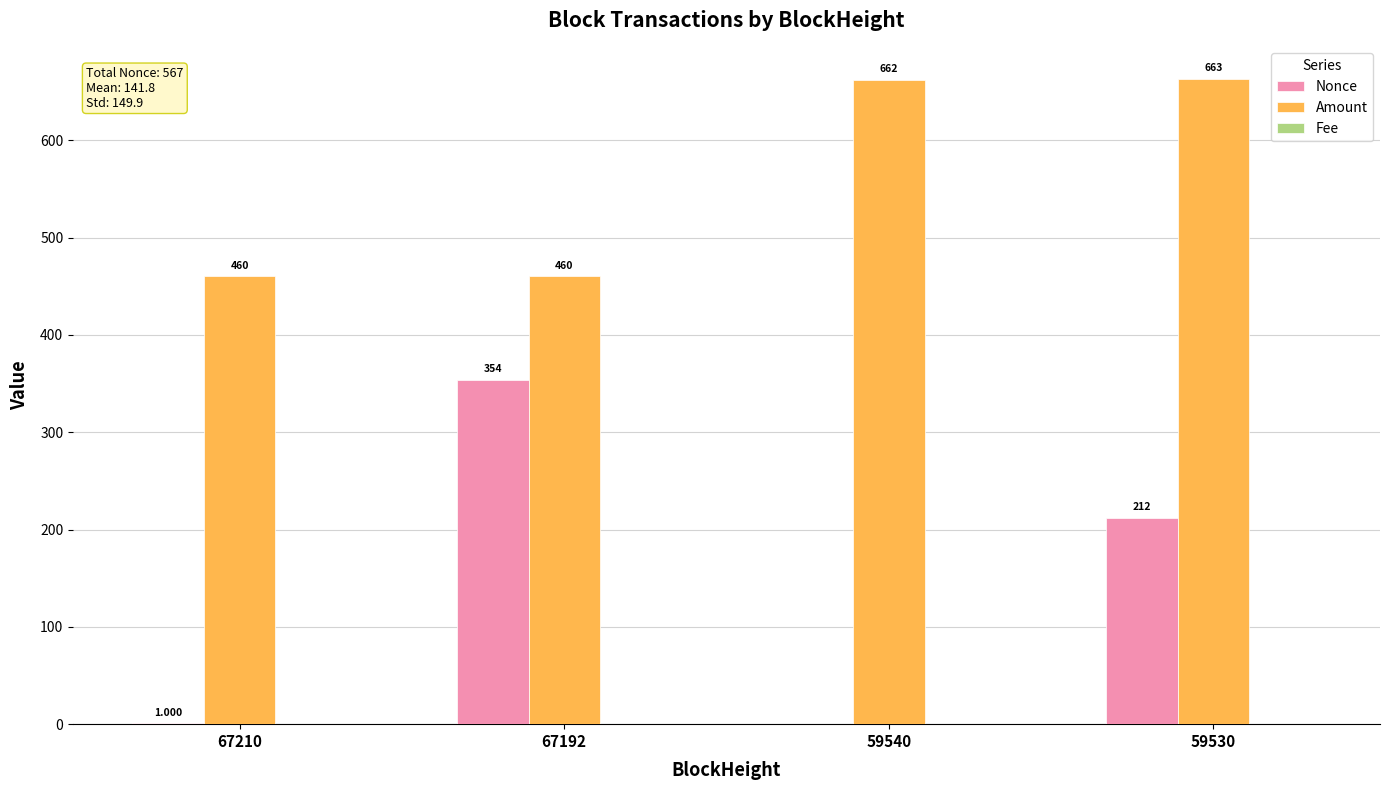

What is the sum of all Amount values?

2245.5